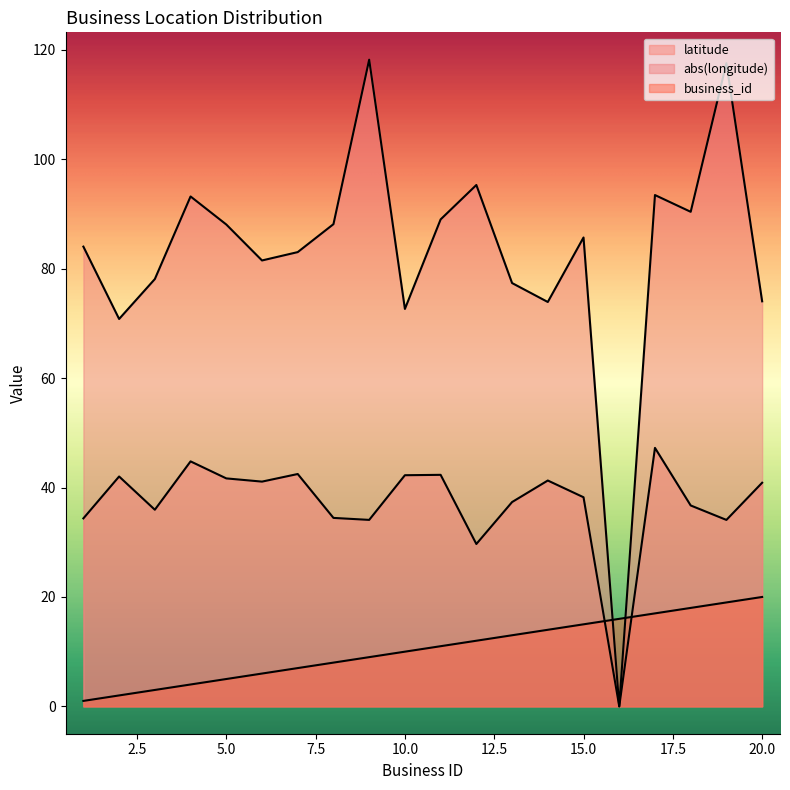

List the labels in order of business_id value, largest first.

20, 19, 18, 17, 16, 15, 14, 13, 12, 11, 10, 9, 8, 7, 6, 5, 4, 3, 2, 1